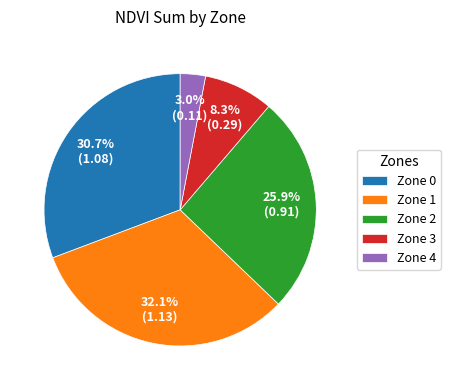

Rank the categories by value from highest to lowest.

Zone 1, Zone 0, Zone 2, Zone 3, Zone 4